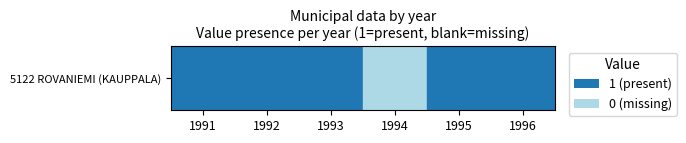

Reading left to right, extract all data points from this chart.

1991=1	1992=1	1993=1	1994=0	1995=1	1996=1